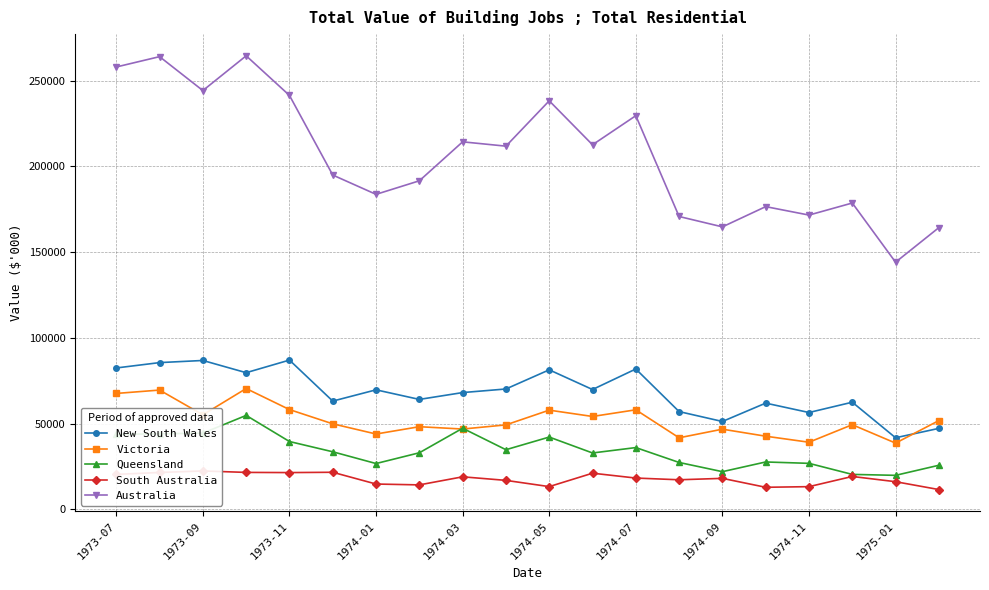

Which series has the widest spread of values?

Australia